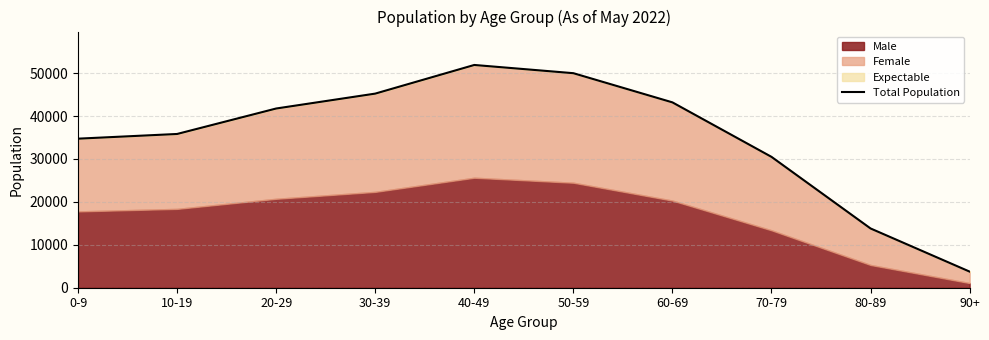

What is the value of the 10th point from the left?

3753